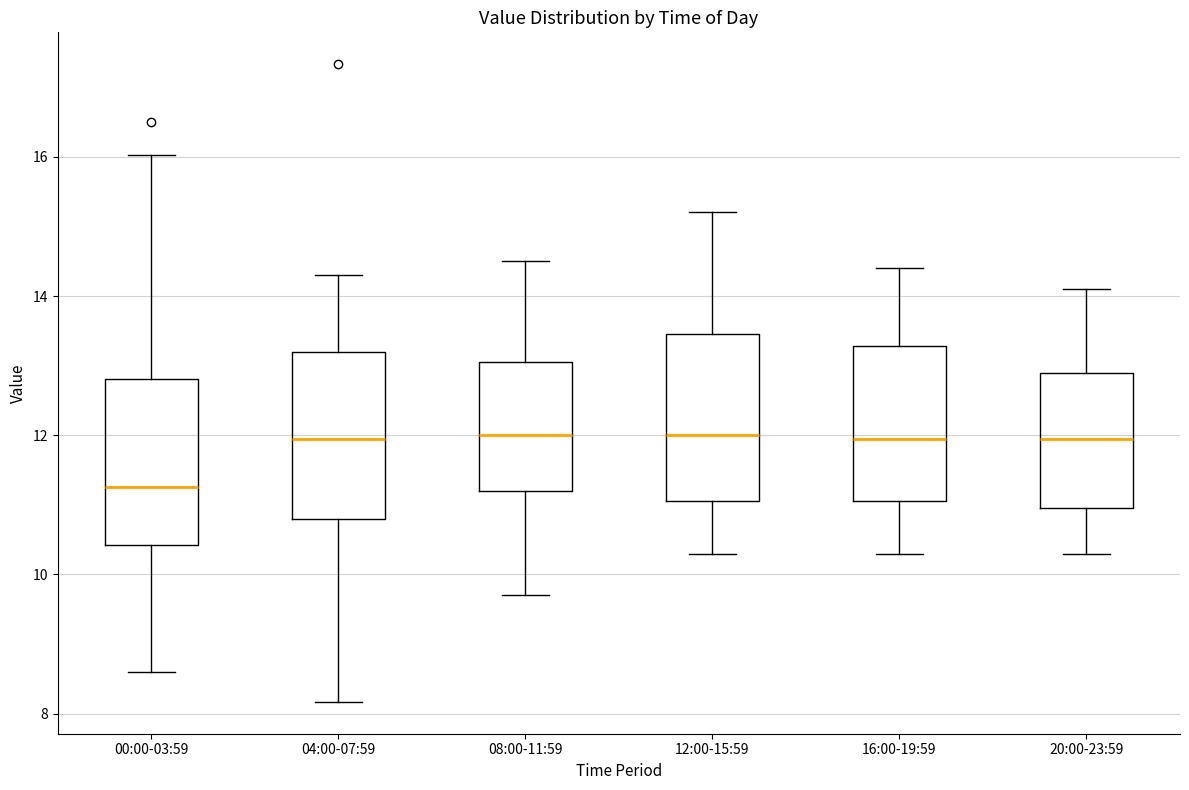

Reading left to right, read every box against the y-axis: the position of its median line, the range the box covers, and the ends of its whiskers. The values are not printed on the chart, so give them approximately, as read against the axis.

00:00-03:59: median 11.2, box 10.4 to 12.8, whiskers 8.6 to 16.0
04:00-07:59: median 12.0, box 10.8 to 13.2, whiskers 8.2 to 14.4
08:00-11:59: median 12.0, box 11.2 to 13.0, whiskers 9.8 to 14.6
12:00-15:59: median 12.0, box 11.0 to 13.4, whiskers 10.4 to 15.2
16:00-19:59: median 12.0, box 11.0 to 13.2, whiskers 10.4 to 14.4
20:00-23:59: median 12.0, box 11.0 to 13.0, whiskers 10.4 to 14.2